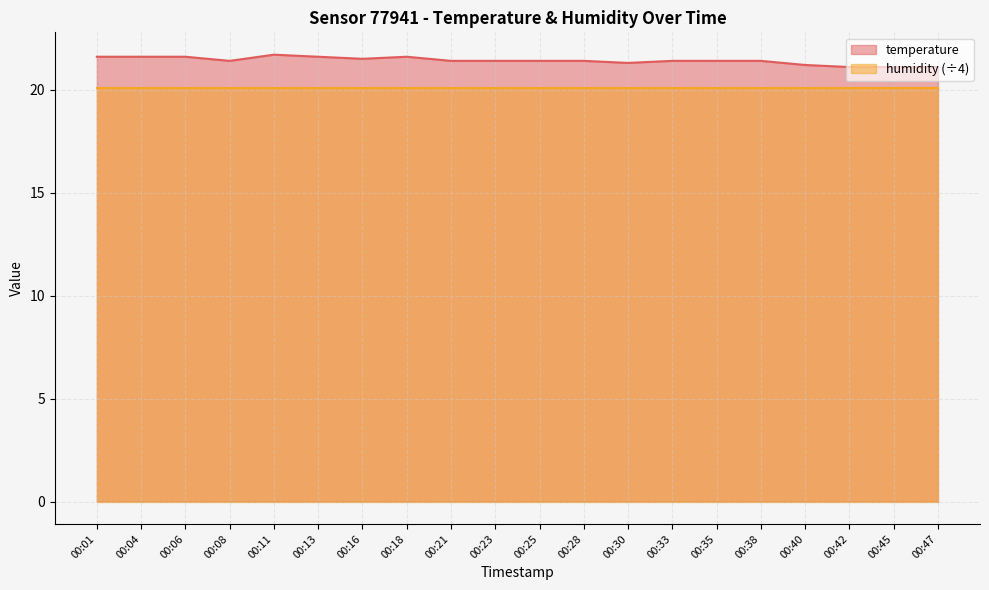

What is the average value?

21.4